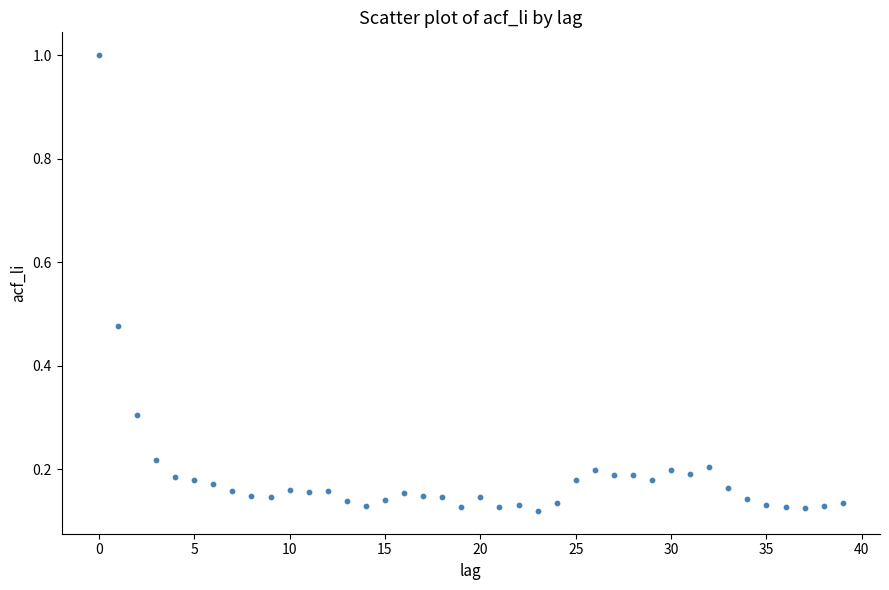

What is the range of Y values (max minus min)?

0.9